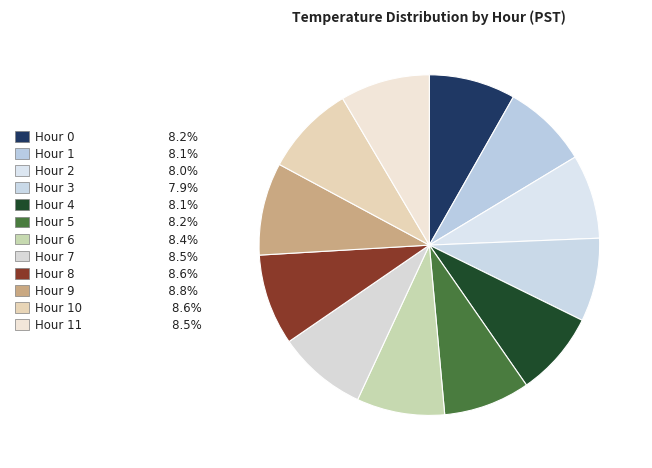

How many slices are in this pie chart?

12